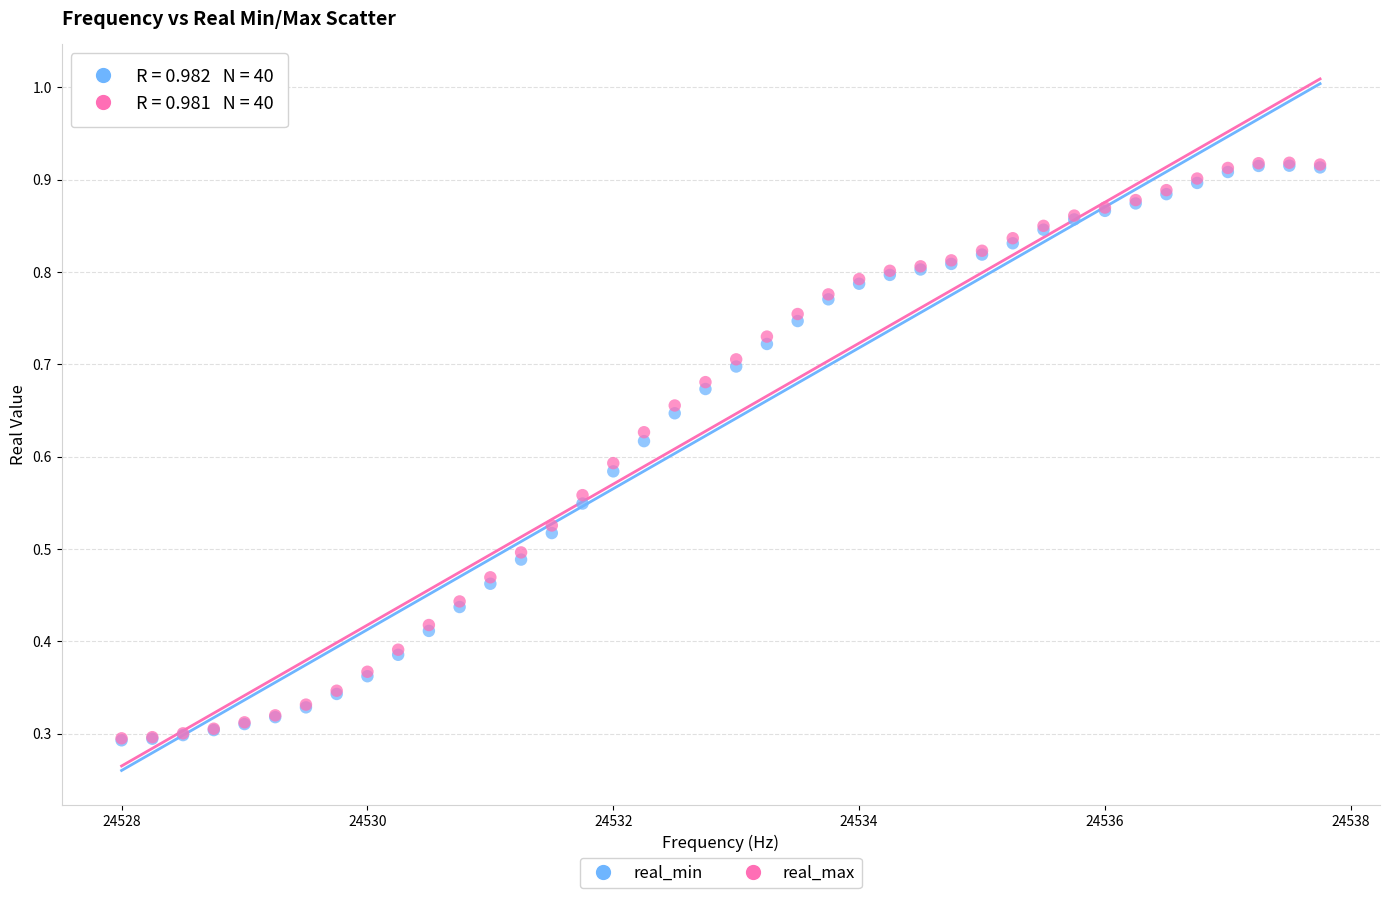

What are all the series names shown in the legend?

real_min, real_max